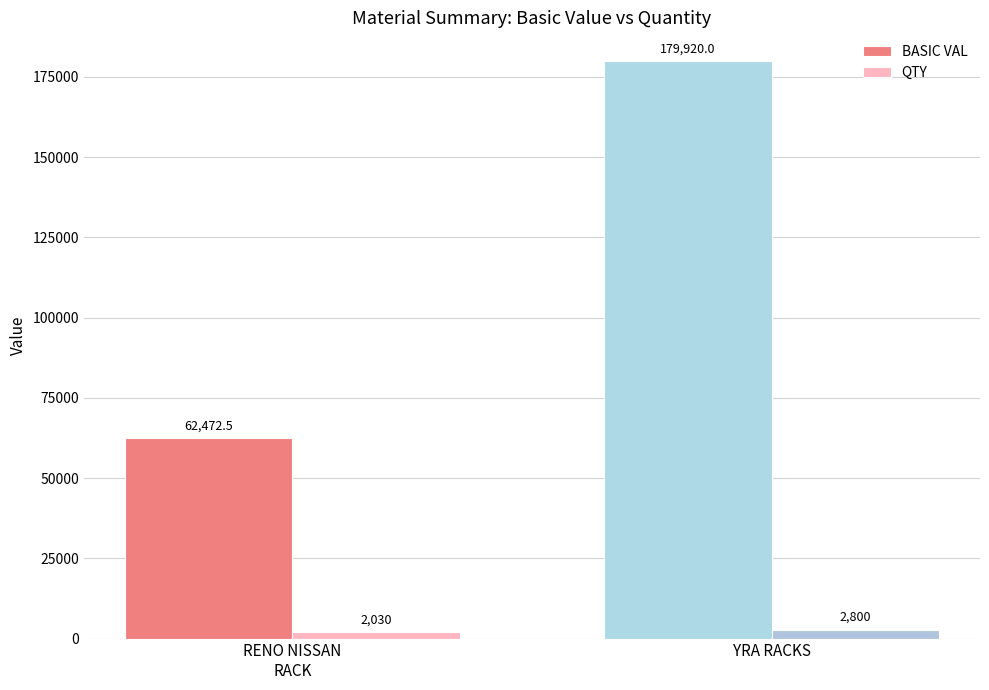

How many bars are there in total?

4